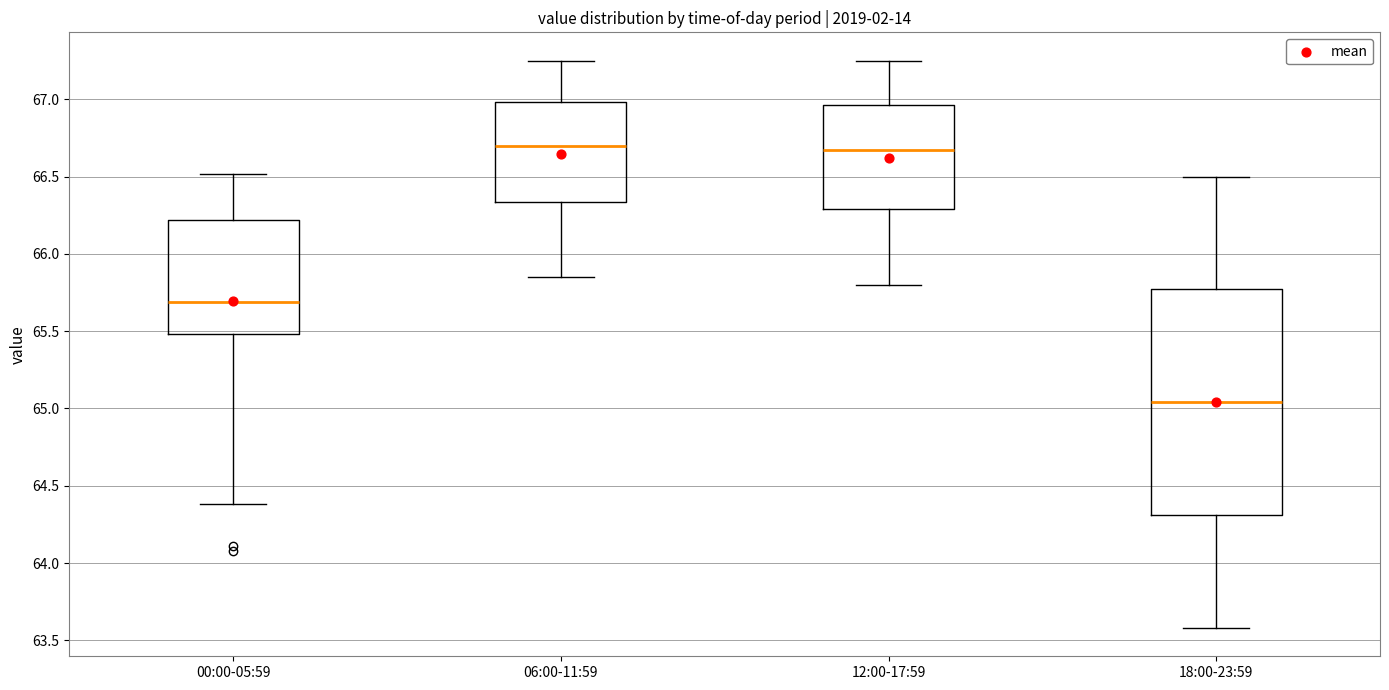

Reading left to right, read every box against the y-axis: the position of its median line, the range the box covers, and the ends of its whiskers. The values are not printed on the chart, so give them approximately, as read against the axis.

00:00-05:59: median 65.70, box 65.50 to 66.20, whiskers 64.40 to 66.50
06:00-11:59: median 66.70, box 66.35 to 67.00, whiskers 65.85 to 67.25
12:00-17:59: median 66.70, box 66.30 to 66.95, whiskers 65.80 to 67.25
18:00-23:59: median 65.05, box 64.30 to 65.75, whiskers 63.60 to 66.50